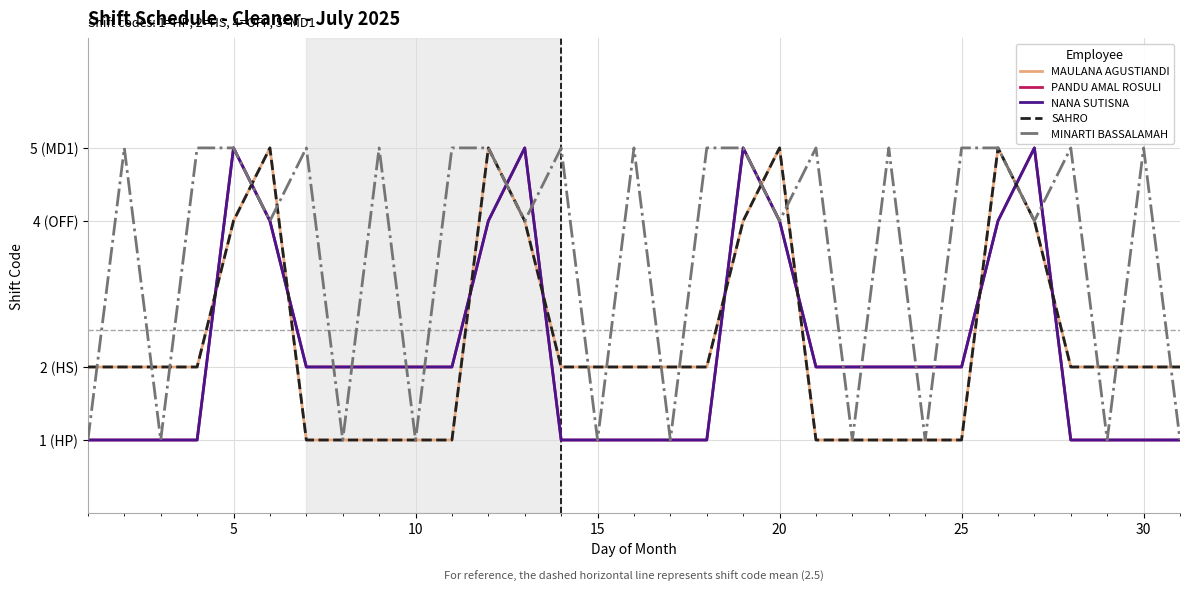

Is this an area chart (filled region under the line)?

No